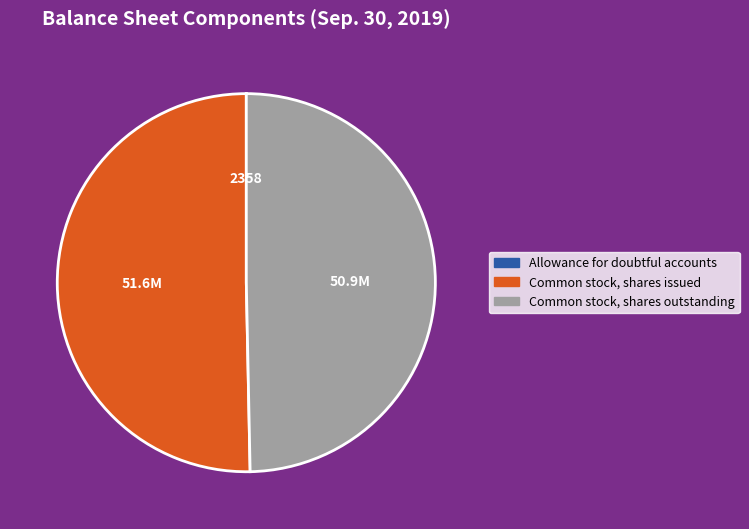

The Common stock, shares issued slice represents 50% of the pie. True or false?

True